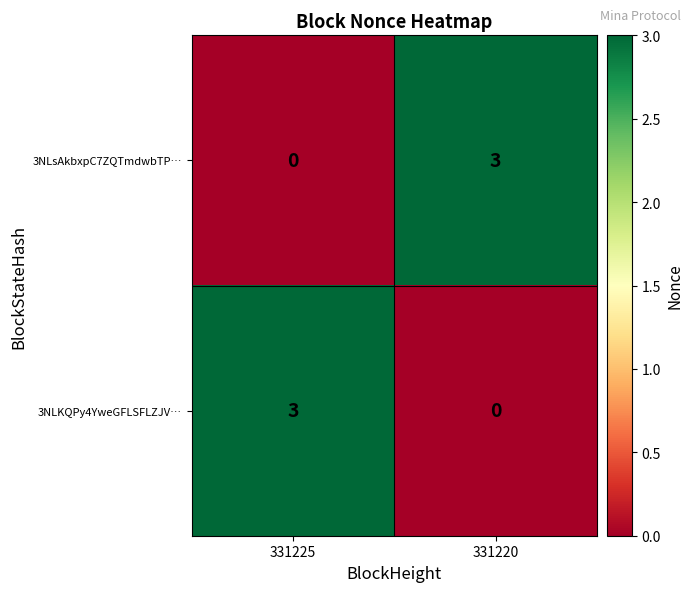

At how many categories does at least one series exceed 2?

2